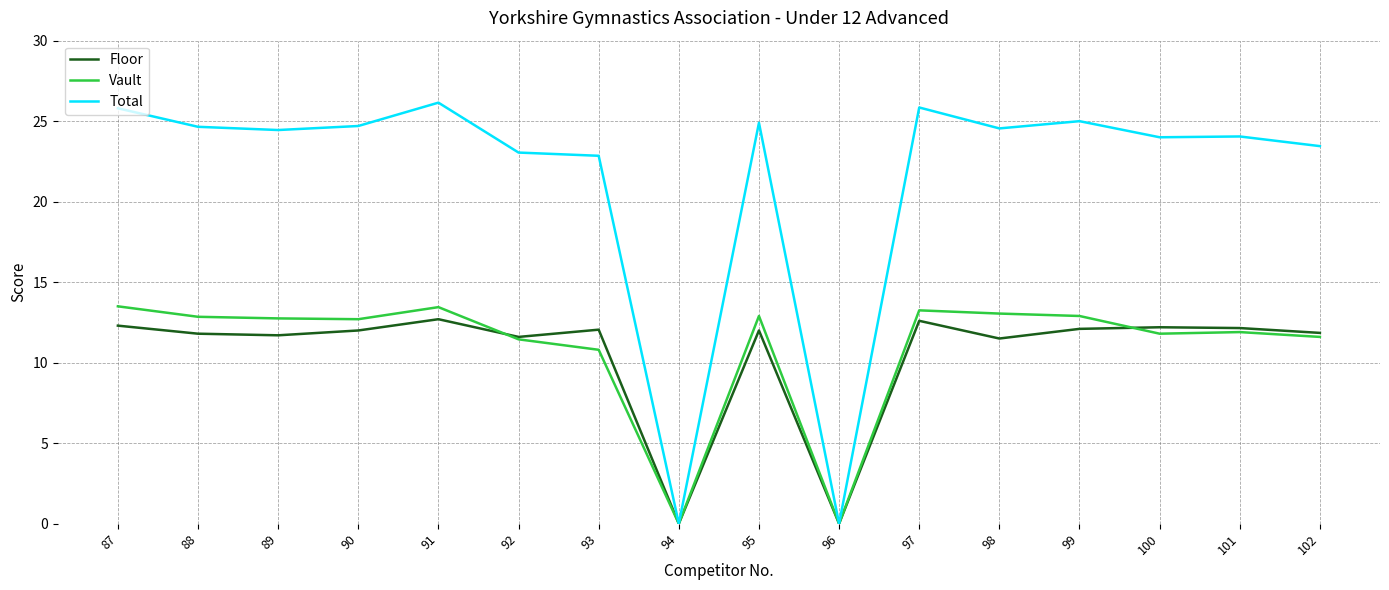

Which series has the largest total across all categories?

Total